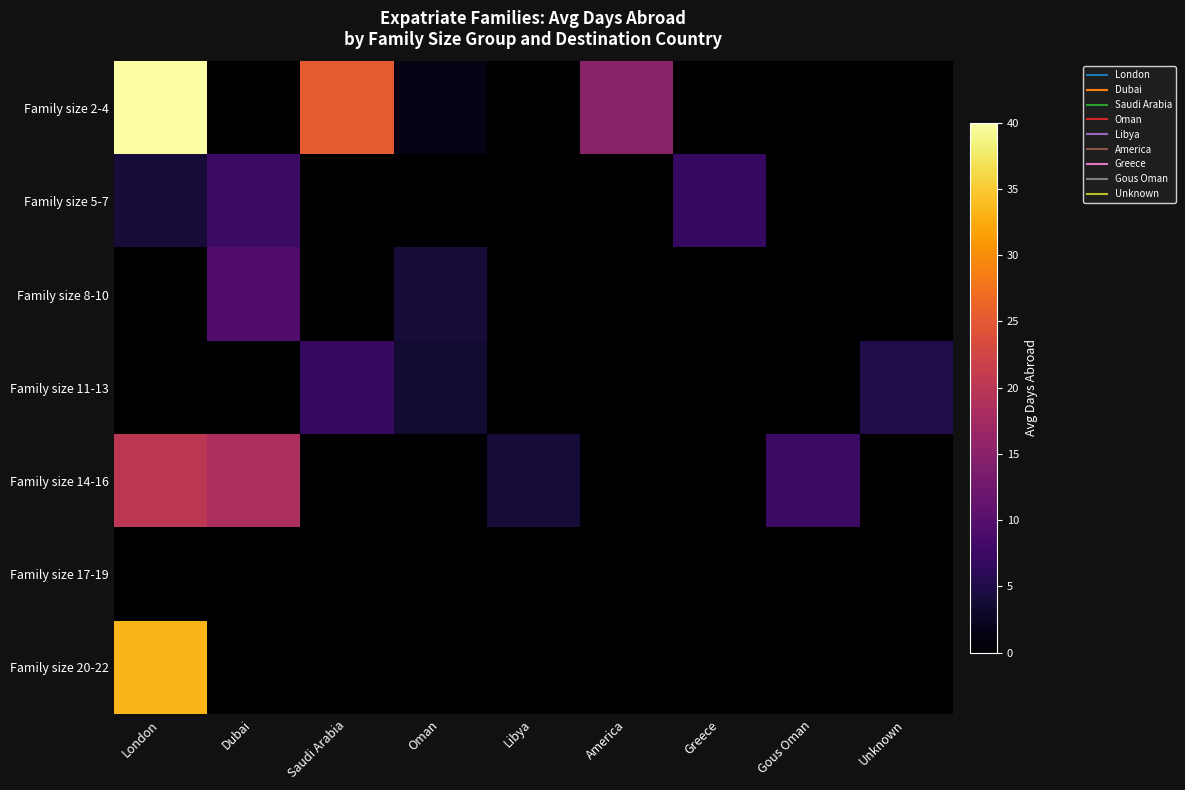

Reading right to left, transcribe all the data shown in this chart.

Family size 2-4: Unknown=0.0	Gous Oman=0.0	Greece=0.0	America=15.0	Libya=0.0	Oman=1.5	Saudi Arabia=25.0	Dubai=0.0	London=40.0
Family size 5-7: Unknown=0.0	Gous Oman=0.0	Greece=7.0	America=0.0	Libya=0.0	Oman=0.0	Saudi Arabia=0.0	Dubai=7.5	London=4.0
Family size 8-10: Unknown=0.0	Gous Oman=0.0	Greece=0.0	America=0.0	Libya=0.0	Oman=4.0	Saudi Arabia=0.0	Dubai=9.5	London=0.0
Family size 11-13: Unknown=5.0	Gous Oman=0.0	Greece=0.0	America=0.0	Libya=0.0	Oman=3.5	Saudi Arabia=7.0	Dubai=0.0	London=0.0
Family size 14-16: Unknown=0.0	Gous Oman=7.5	Greece=0.0	America=0.0	Libya=4.0	Oman=0.0	Saudi Arabia=0.0	Dubai=18.4	London=20.0
Family size 17-19: Unknown=0.0	Gous Oman=0.0	Greece=0.0	America=0.0	Libya=0.0	Oman=0.0	Saudi Arabia=0.0	Dubai=0.0	London=0.0
Family size 20-22: Unknown=0.0	Gous Oman=0.0	Greece=0.0	America=0.0	Libya=0.0	Oman=0.0	Saudi Arabia=0.0	Dubai=0.0	London=33.3